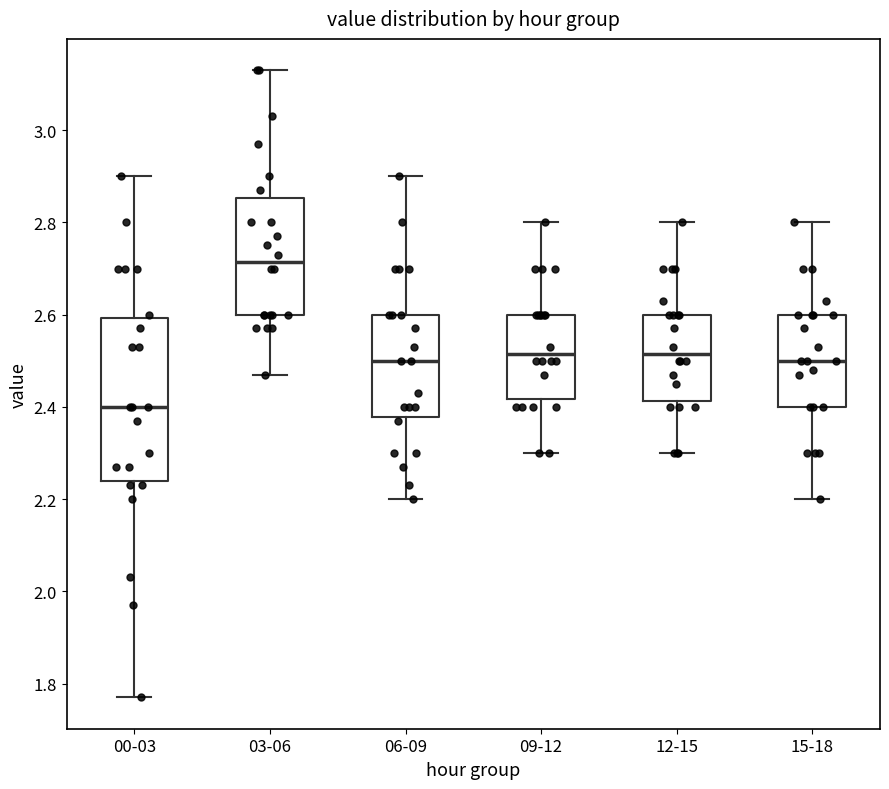

Which box's median line is the highest?

03-06